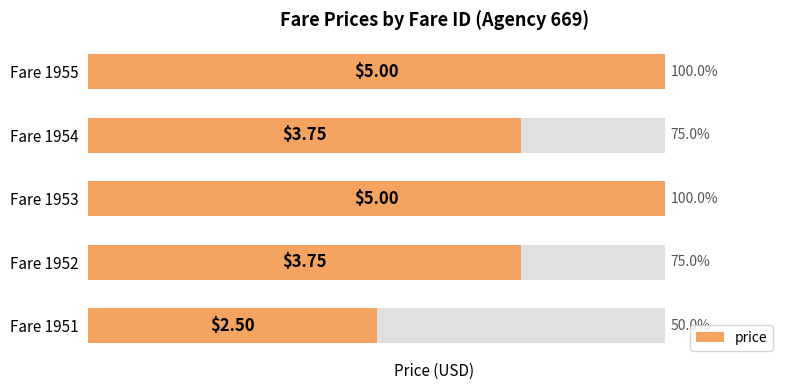

Approximately how many times larger is the value at Fare 1954 compared to Fare 1953?

0.8